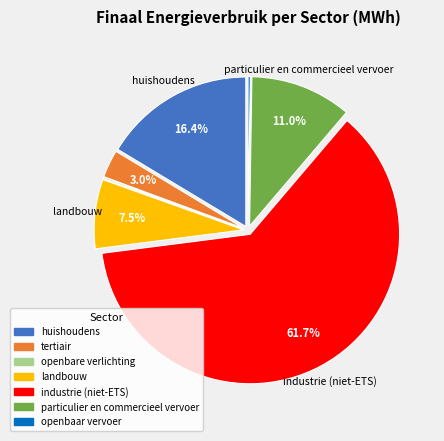

Is particulier en commercieel vervoer the majority of the pie?

No